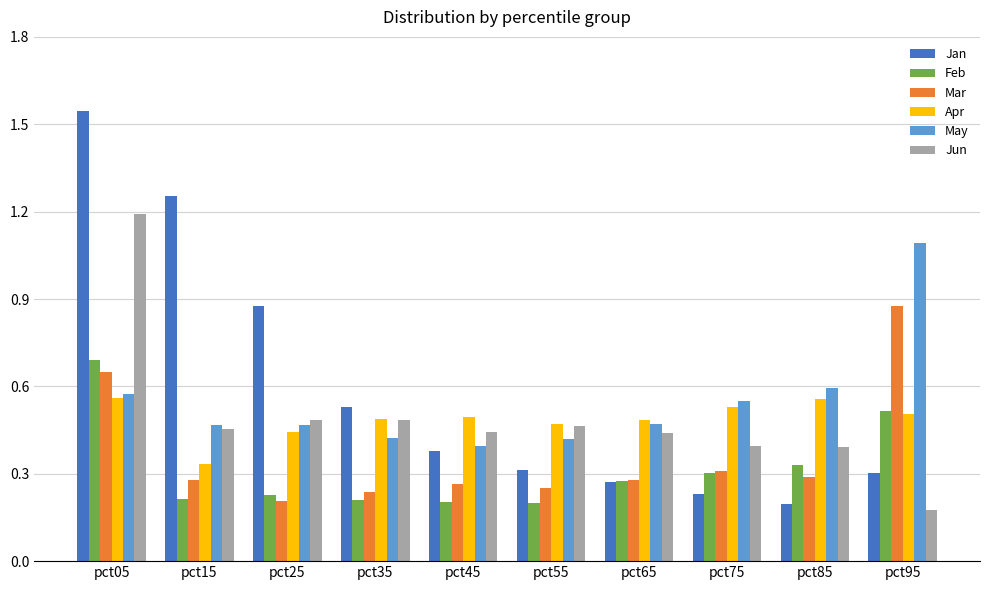

Which category has the lowest value in the May series?

pct45